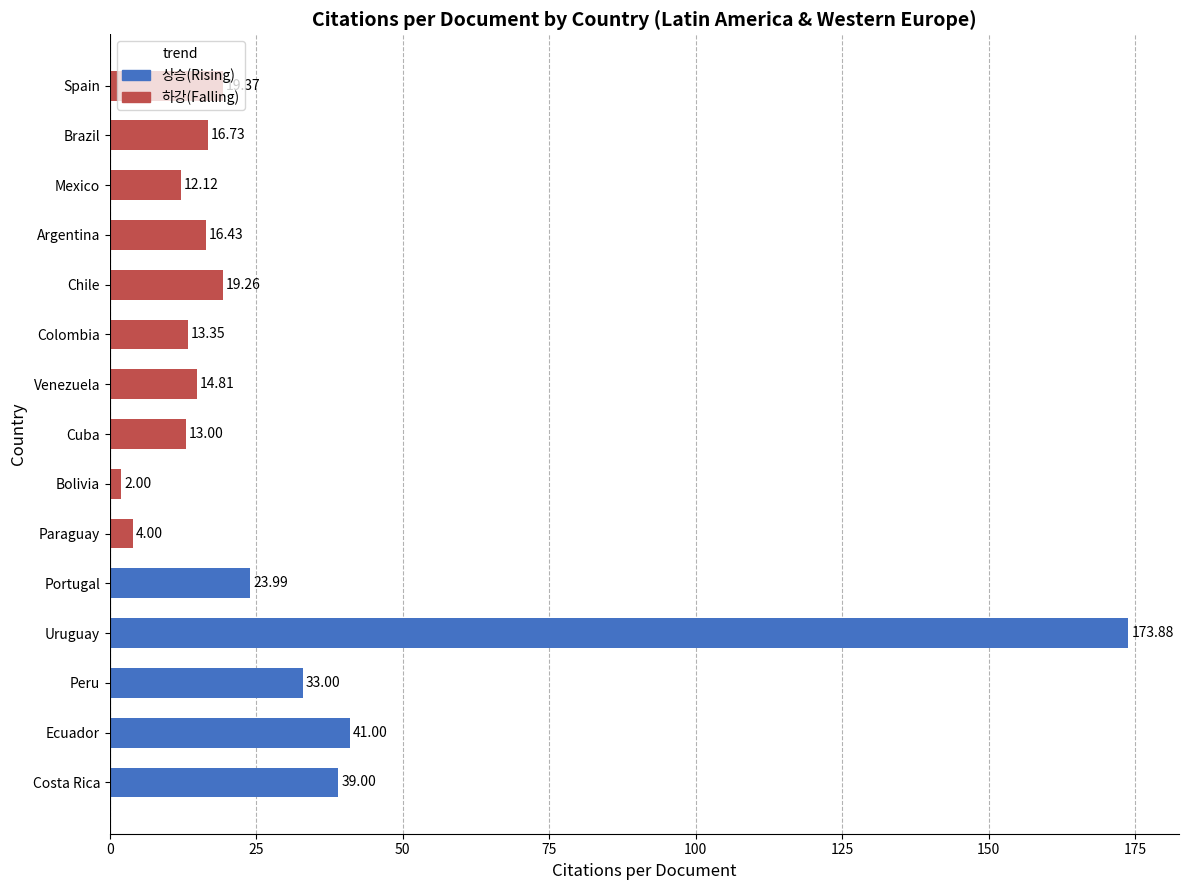

Rank the categories by value from highest to lowest.

Uruguay, Ecuador, Costa Rica, Peru, Portugal, Spain, Chile, Brazil, Argentina, Venezuela, Colombia, Cuba, Mexico, Paraguay, Bolivia